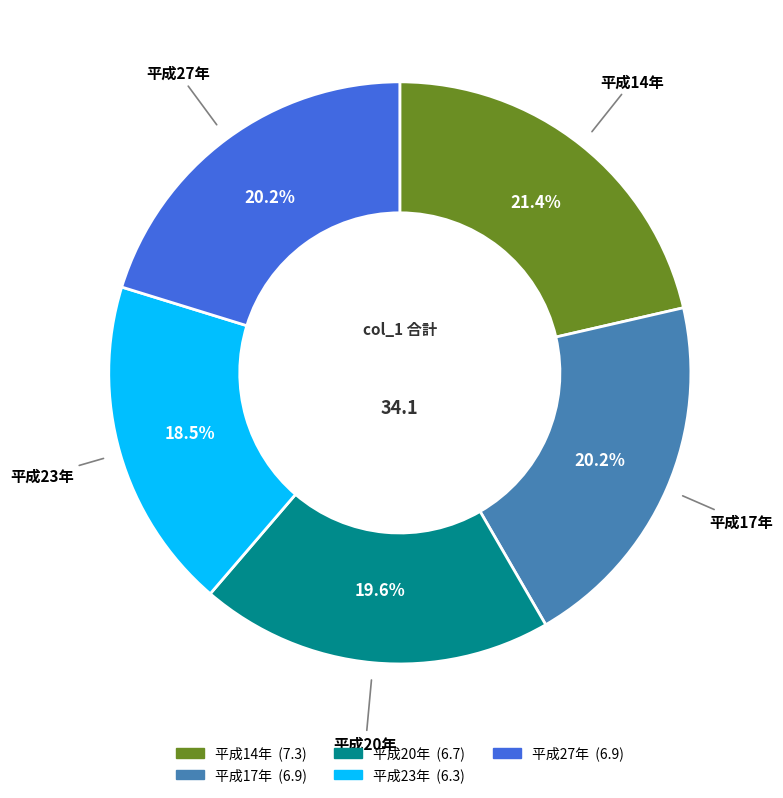

To the nearest percent, what portion does 平成20年 represent?

20%